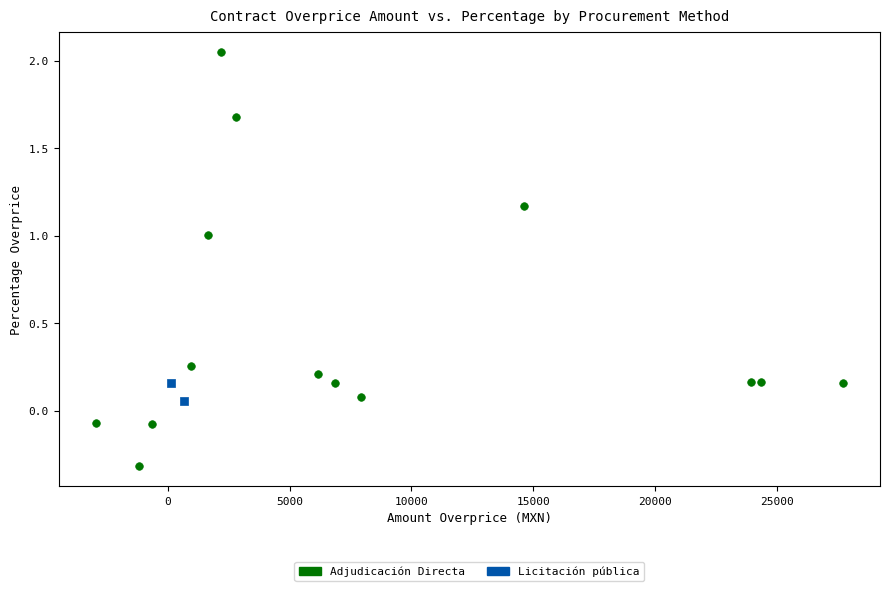

What are all the series names shown in the legend?

Adjudicación Directa, Licitación pública